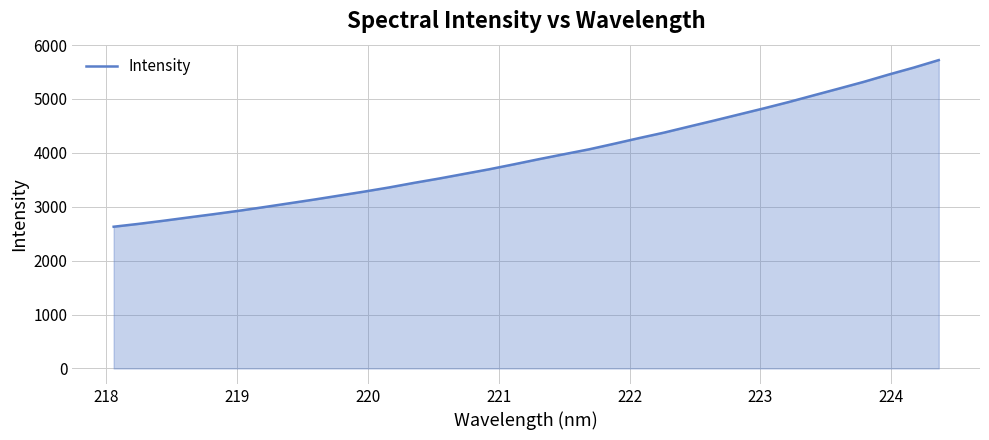

What is the difference between the maximum and minimum values?

3091.3